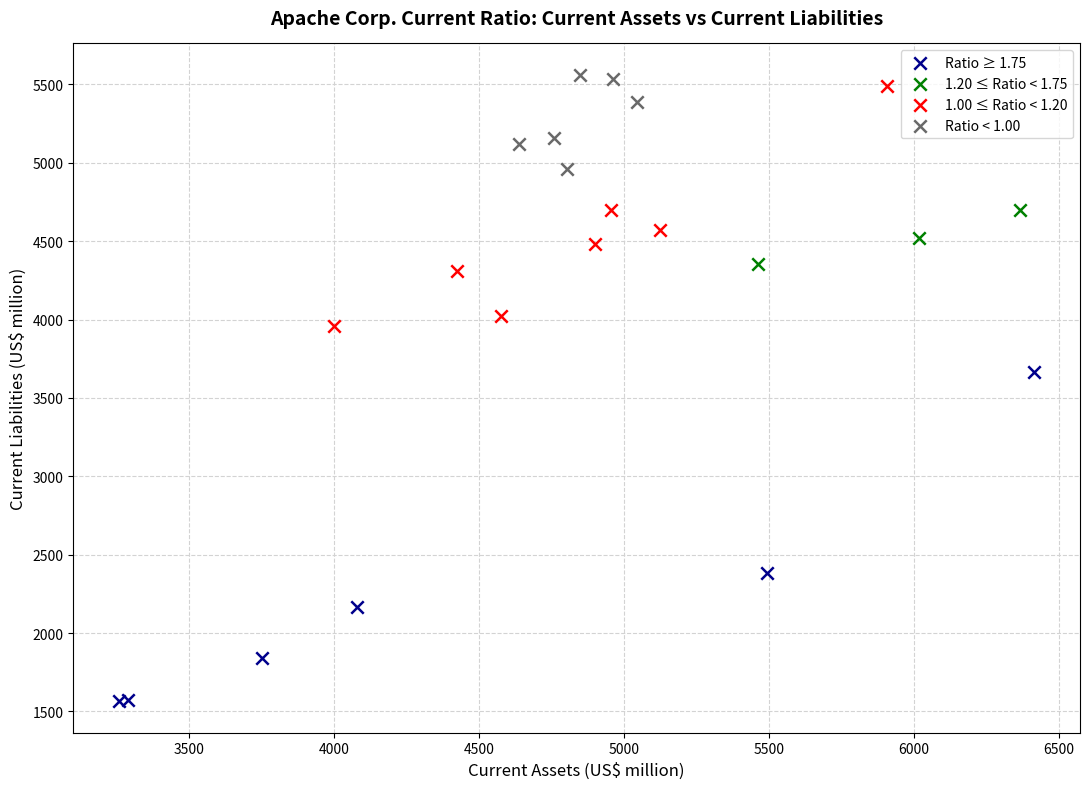

Which series has the widest spread of Y values?

Ratio ≥ 1.75